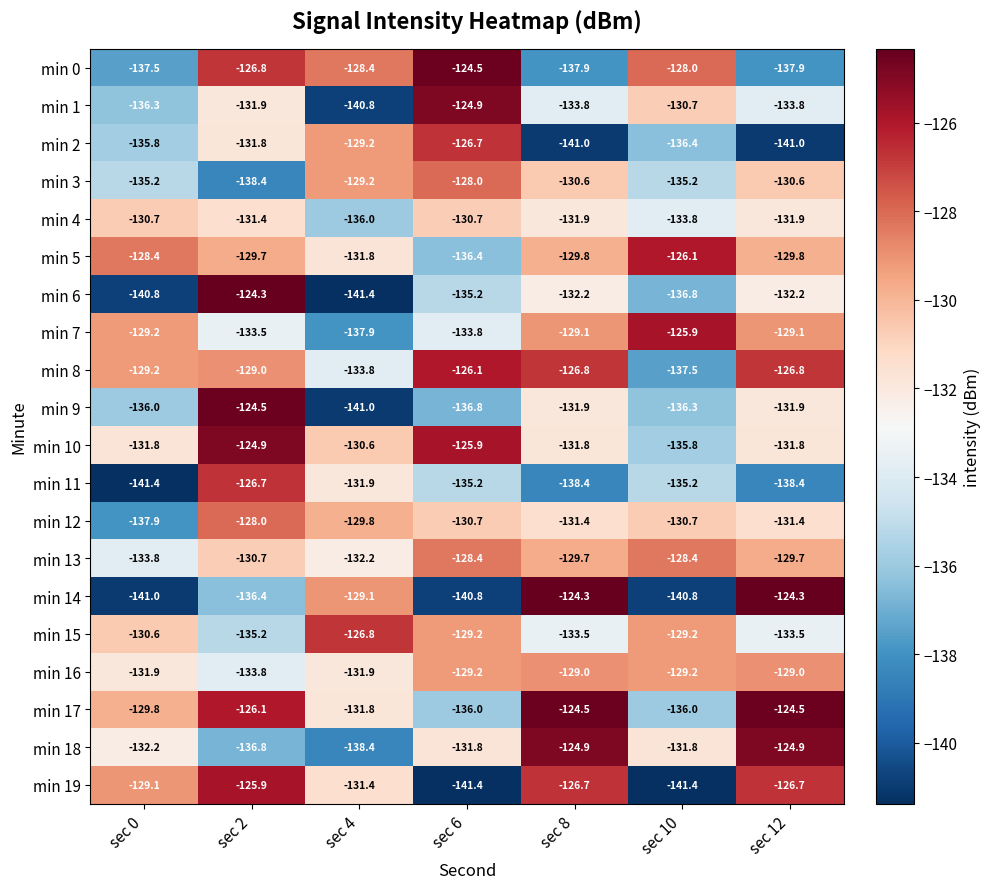

At which label is min 1 closest to -132?

sec 2